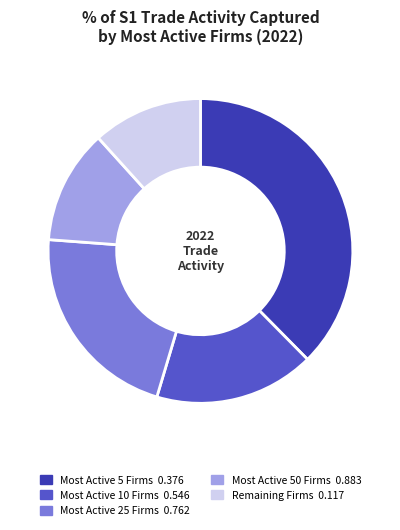

How many segments does this pie chart have?

5